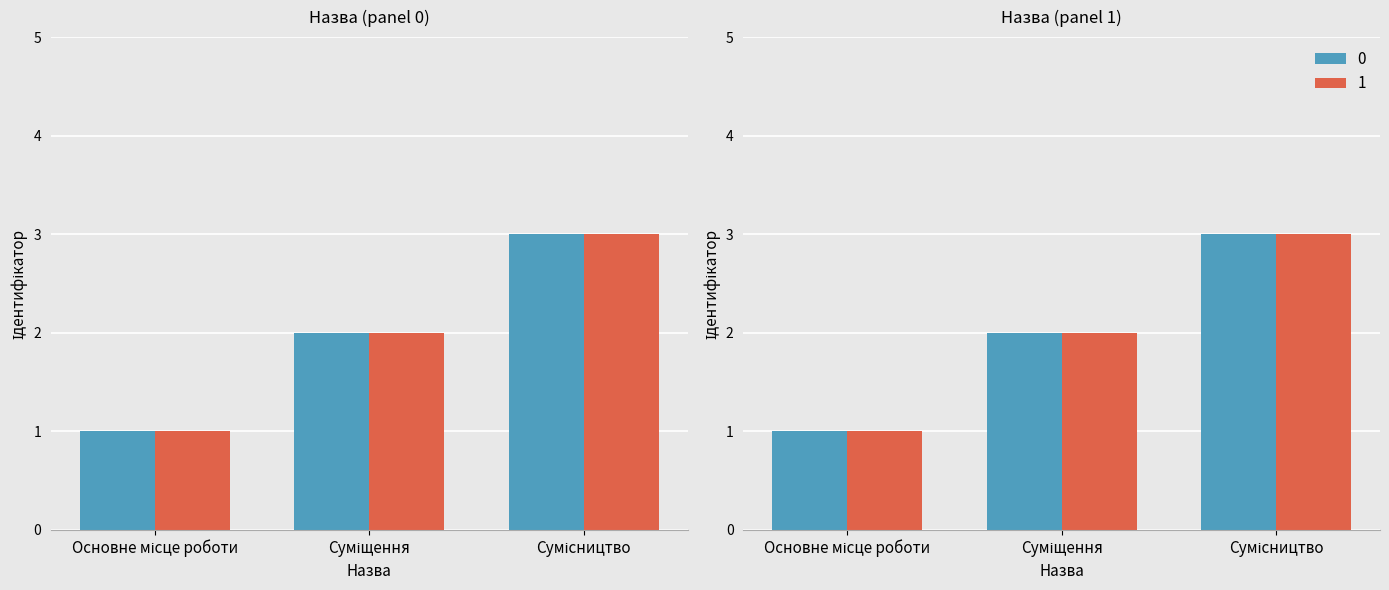

How many bars are there in each group?

2